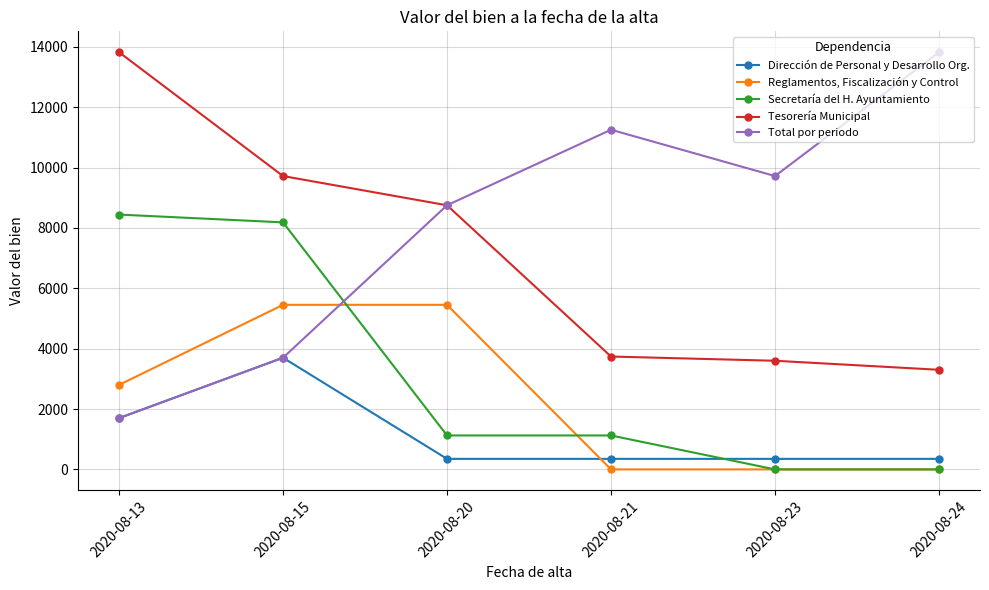

True or false: Tesorería Municipal and Reglamentos, Fiscalización y Control intersect in this chart.

False